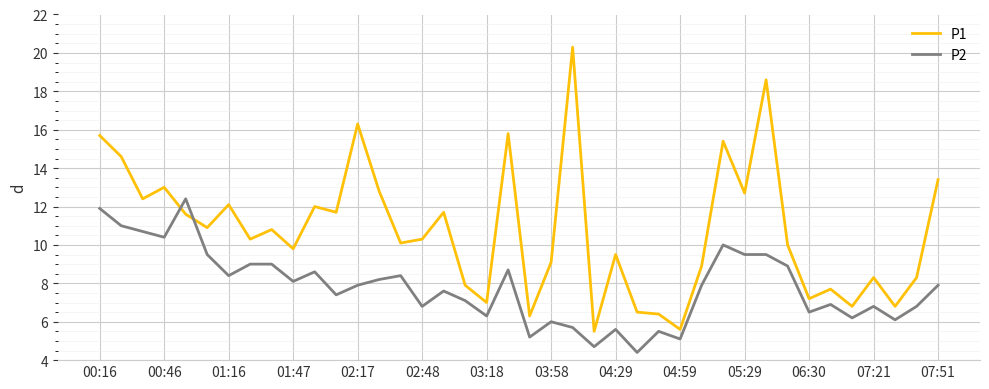

Rank the series by their average value, from lowest to highest.

P2, P1